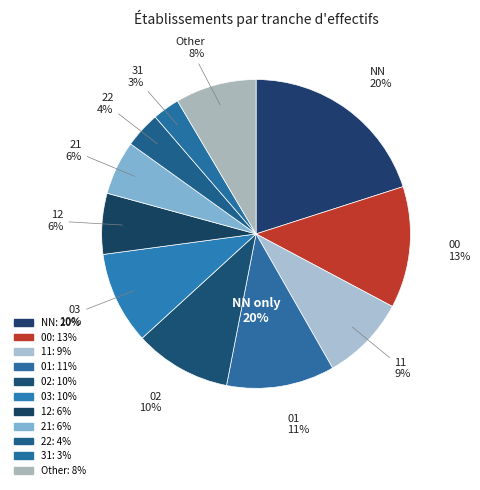

Count the number of slices in the pie.

11